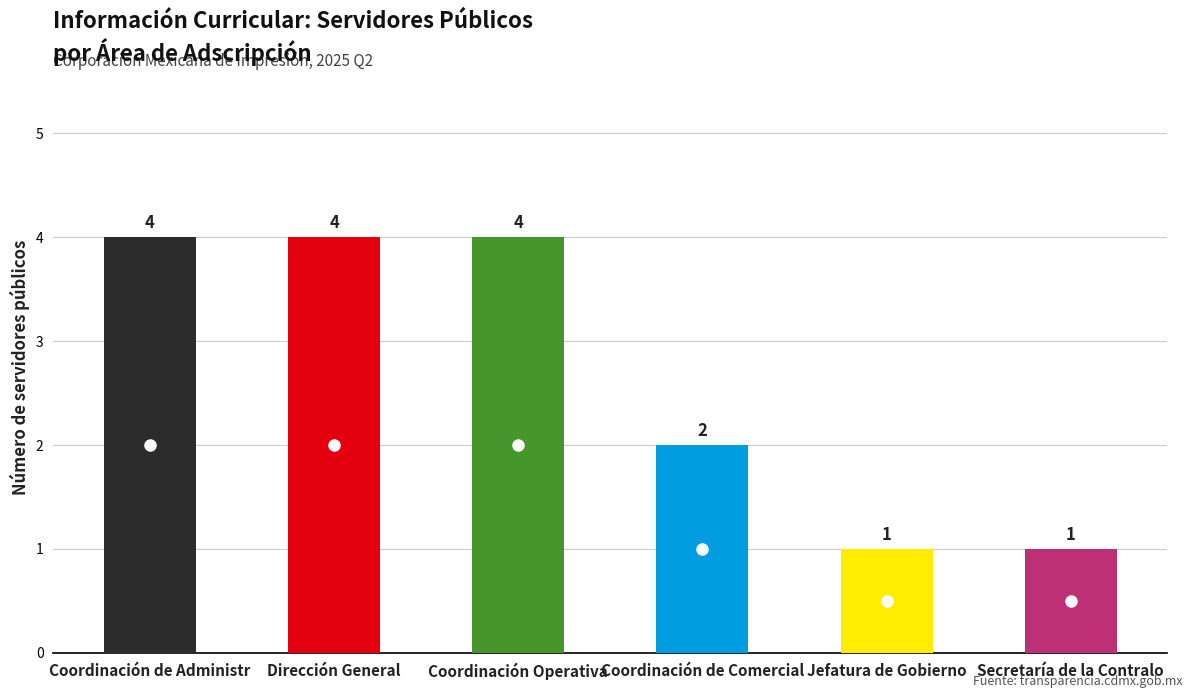

How many data points does each series have?

6